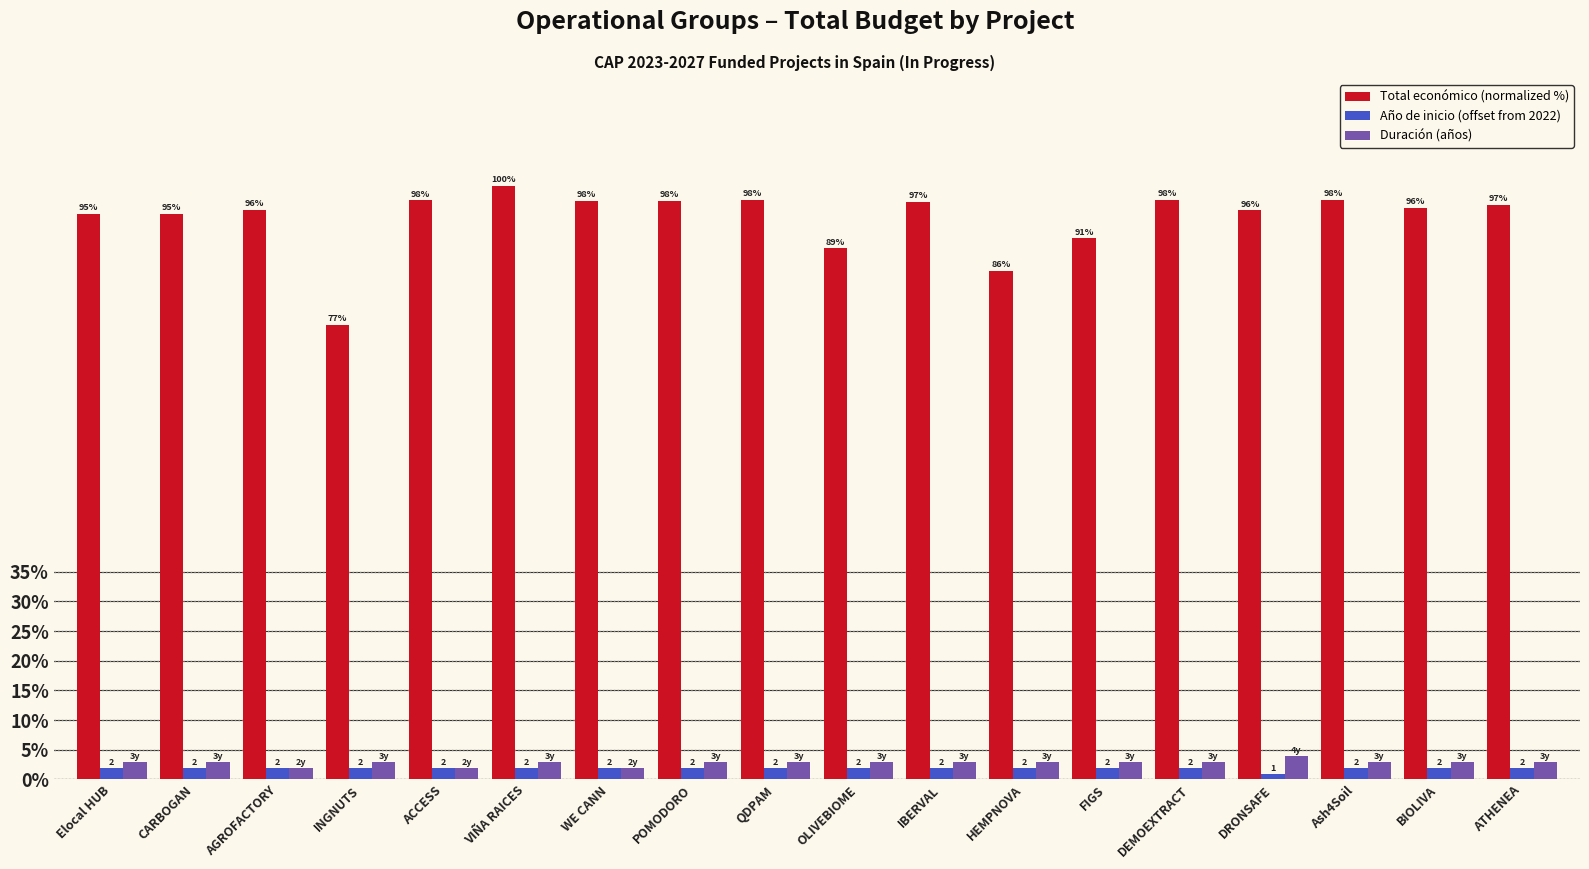

At how many categories does at least one series exceed 63?

18